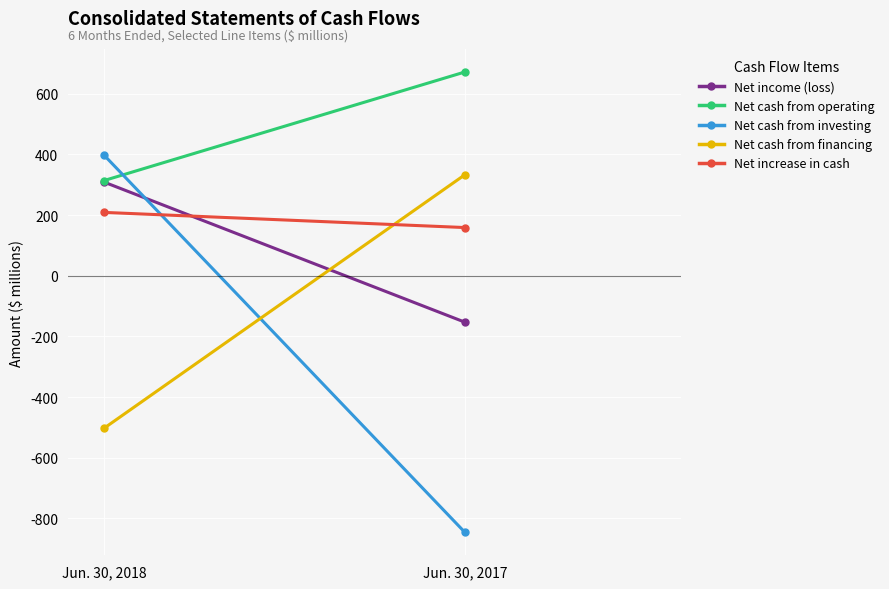

Rank the series at Jun. 30, 2018 from highest to lowest value.

Net cash from investing, Net cash from operating, Net income (loss), Net increase in cash, Net cash from financing